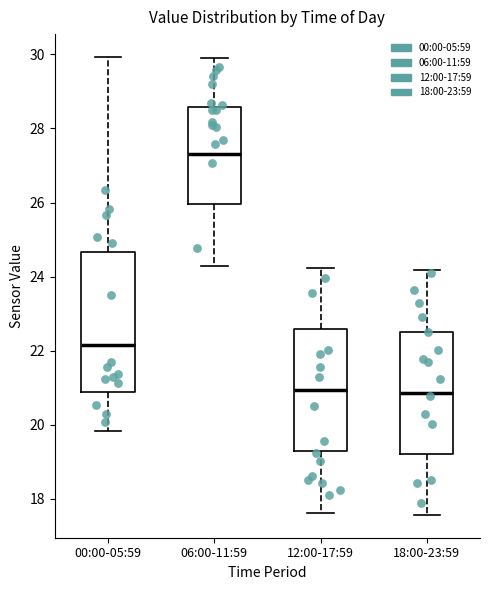

Reading left to right, transcribe this box plot: for each box, give where its median line is, the range the box spans, and where its two whiskers end, as read against the y-axis. The values are not printed on the chart, so give them approximately, as read against the axis.

00:00-05:59: median 22.2, box 20.8 to 24.6, whiskers 19.8 to 30.0
06:00-11:59: median 27.4, box 26.0 to 28.6, whiskers 24.4 to 30.0
12:00-17:59: median 21.0, box 19.2 to 22.6, whiskers 17.6 to 24.2
18:00-23:59: median 20.8, box 19.2 to 22.6, whiskers 17.6 to 24.2